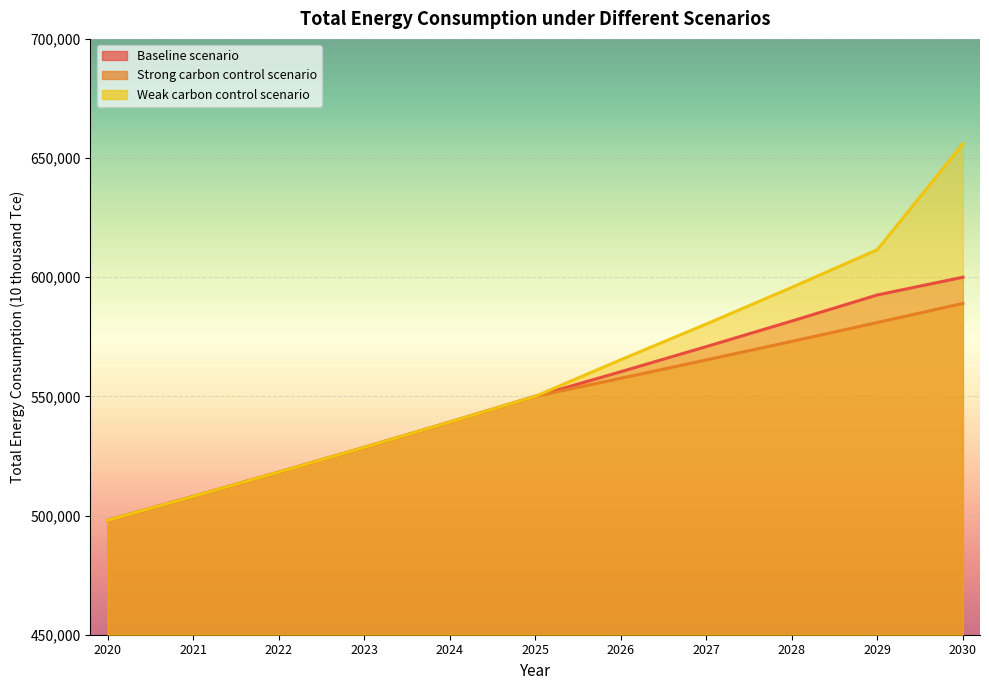

Where is Weak carbon control scenario nearest to the value 577000?

2027